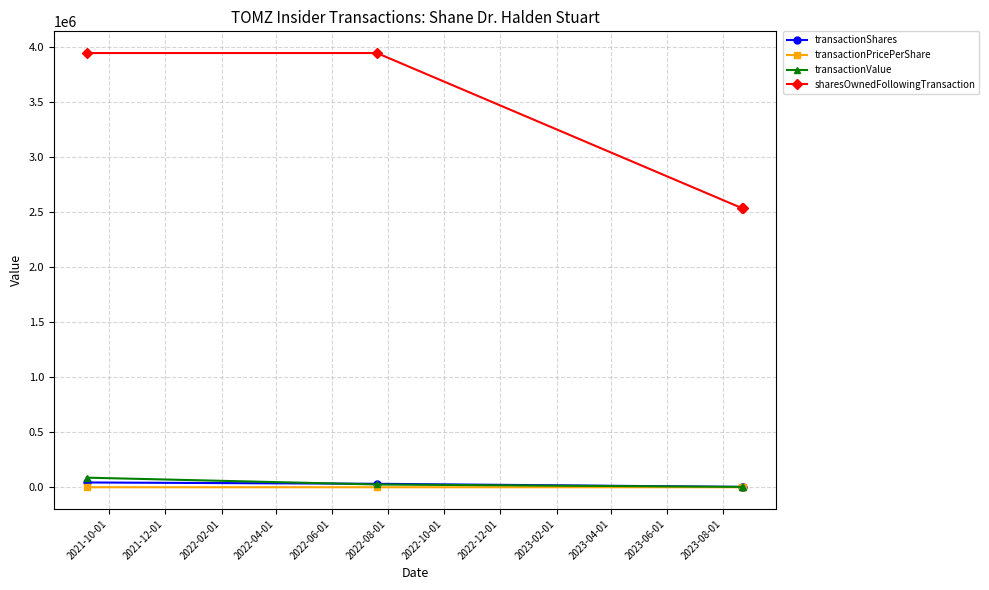

True or false: sharesOwnedFollowingTransaction and transactionValue cross at least once.

False